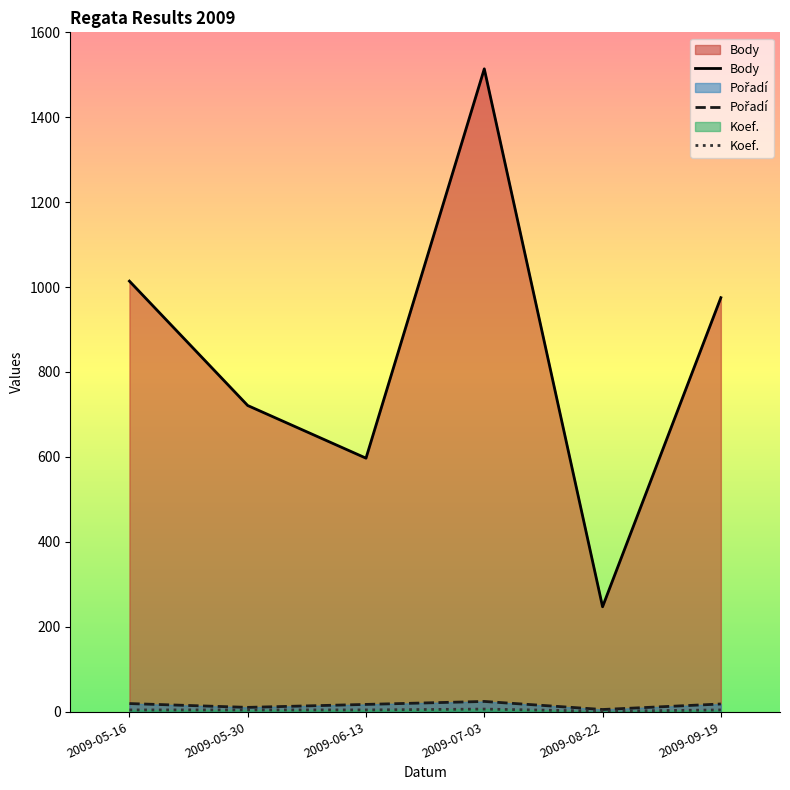

At which category is the sum across all series the highest?

2009-07-03